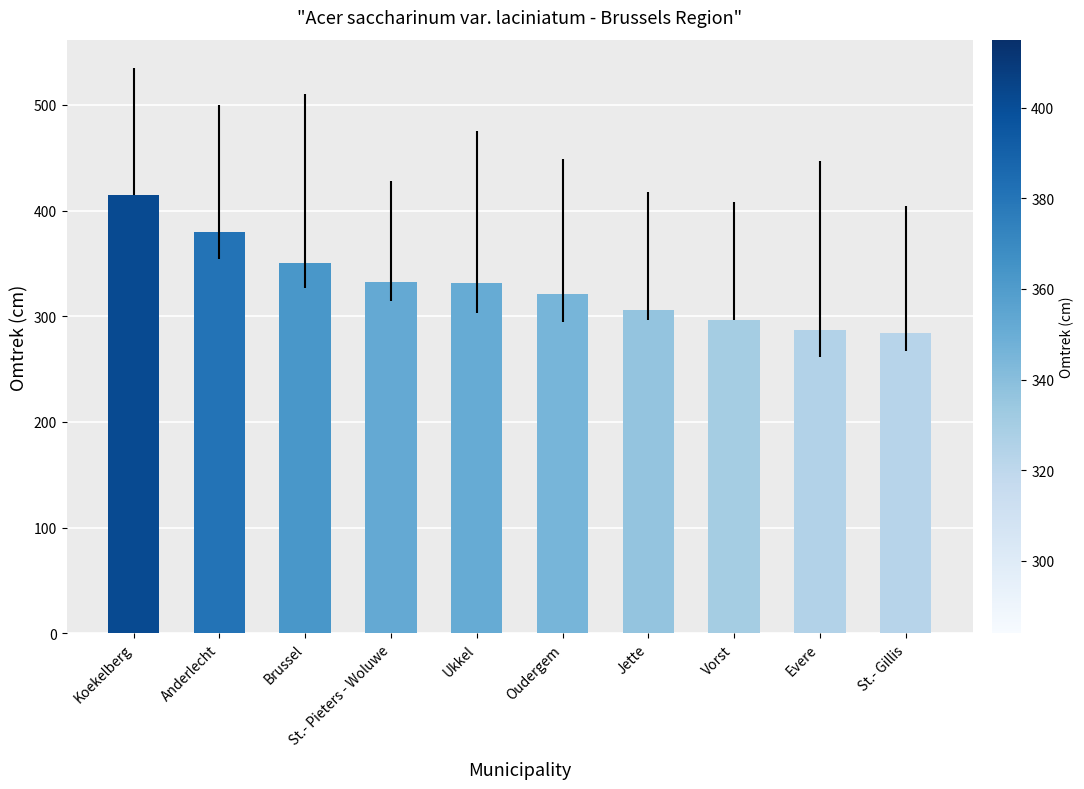

What is the difference between the maximum and minimum values?

131